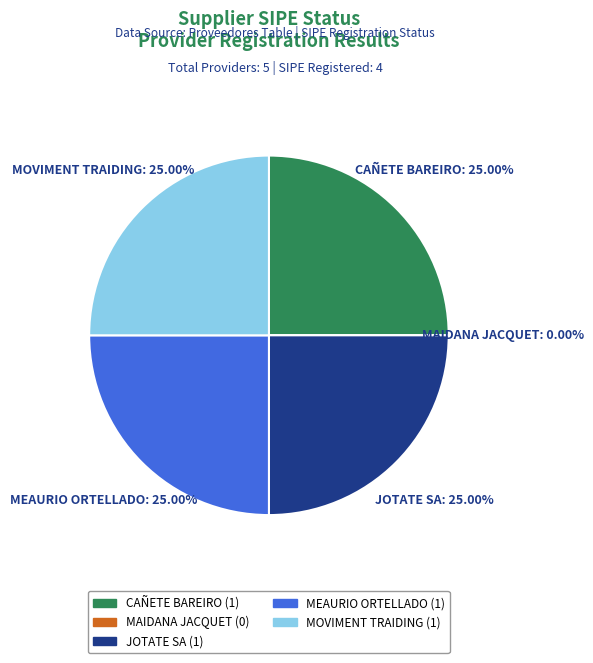

To the nearest percent, what percentage of the pie is JOTATE SA?

25%